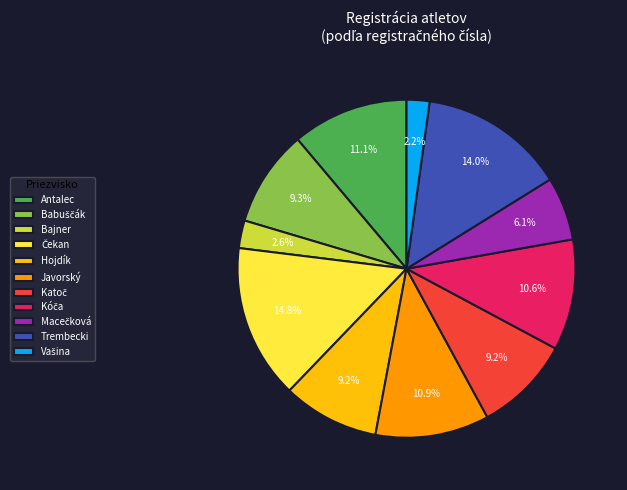

The Javorský slice represents 11% of the pie. True or false?

True